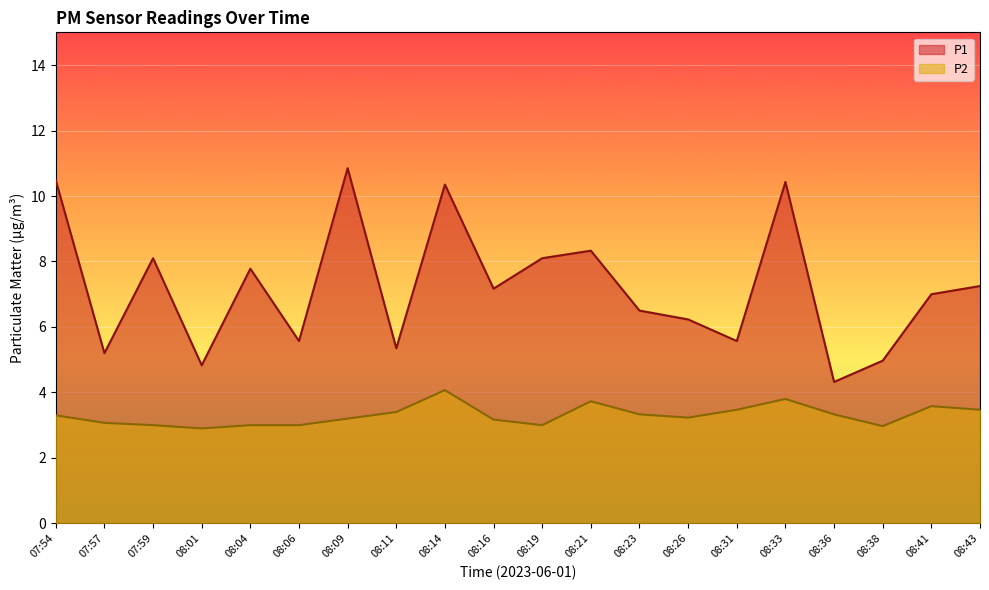

Between 07:59 and 08:26, which series saw the biggest shift?

P1